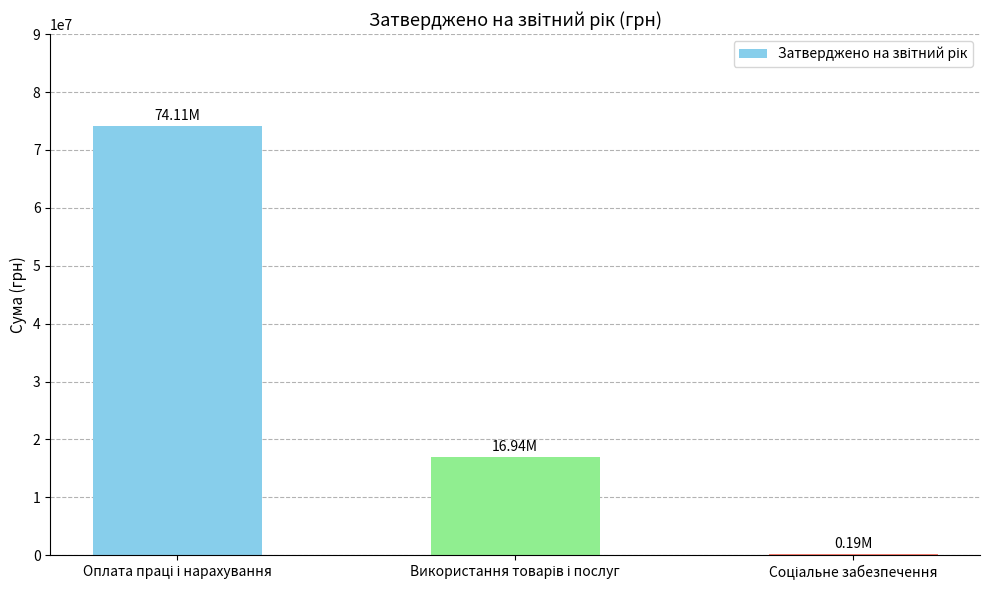

What is the sum of all values?

91239200